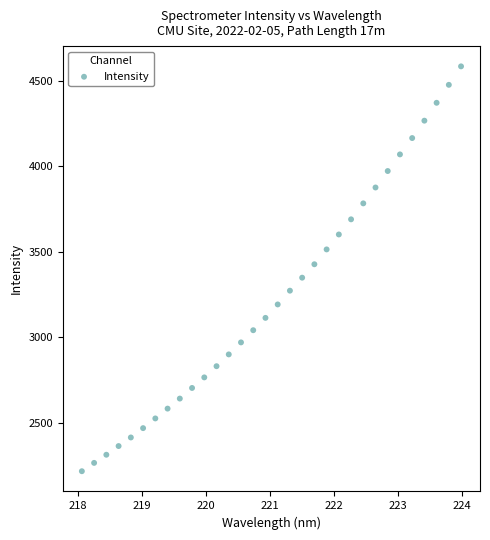

What is the range of X values (max minus min)?

5.9